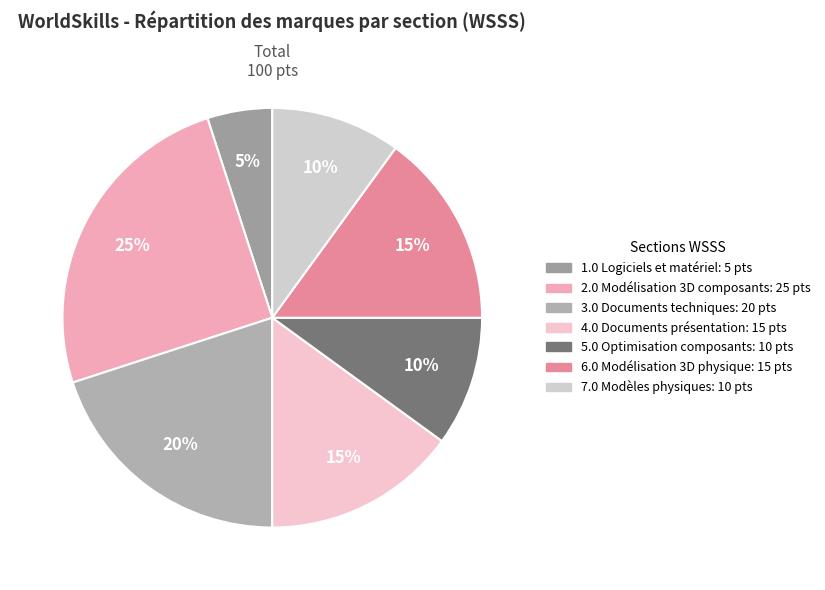

How many segments does this pie chart have?

7